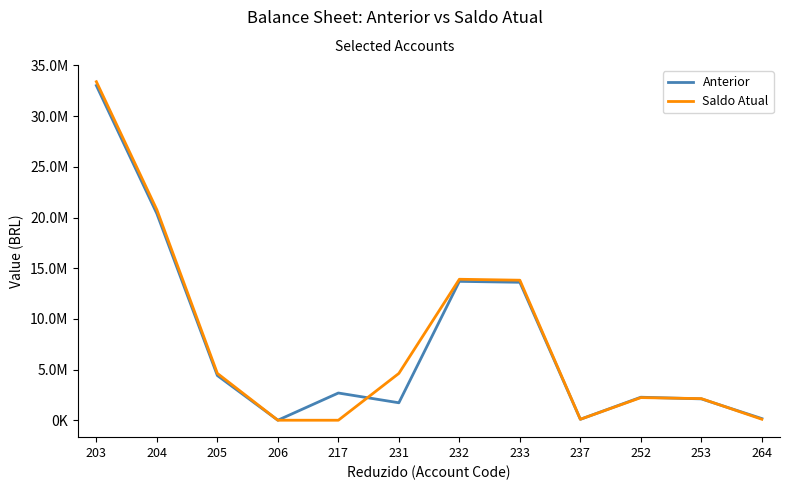

Reading left to right, transcribe all the data shown in this chart.

Anterior: 203=33020260.4	204=20382520.2	205=4410674.7	206=2000.0	217=2686351.5	231=1722323.2	232=13701371.3	233=13609905.5	237=91465.8	252=2270474.2	253=2108234.0	264=162240.2
Saldo Atual: 203=33400280.2	204=20762539.9	205=4622258.9	206=2000.0	217=284.5	231=4619974.4	232=13908321.0	233=13815154.7	237=93166.3	252=2231960.0	253=2132841.0	264=99118.9